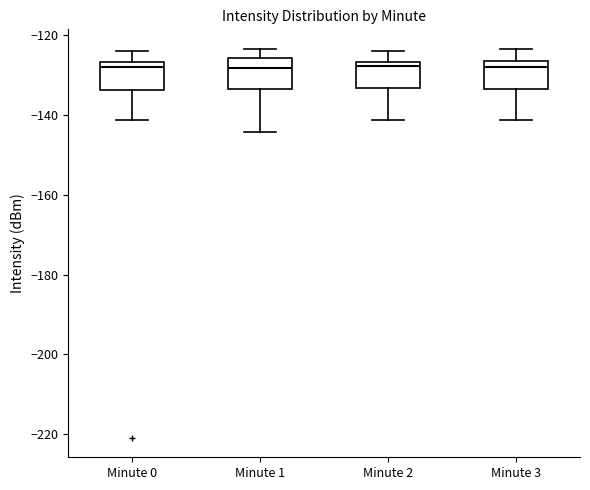

Reading left to right, transcribe this box plot: for each box, give where its median line is, the range the box spans, and where its two whiskers end, as read against the y-axis. The values are not printed on the chart, so give them approximately, as read against the axis.

Minute 0: median -128, box -134 to -126, whiskers -142 to -124
Minute 1: median -128, box -134 to -126, whiskers -144 to -124
Minute 2: median -128, box -134 to -126, whiskers -142 to -124
Minute 3: median -128, box -134 to -126, whiskers -142 to -124